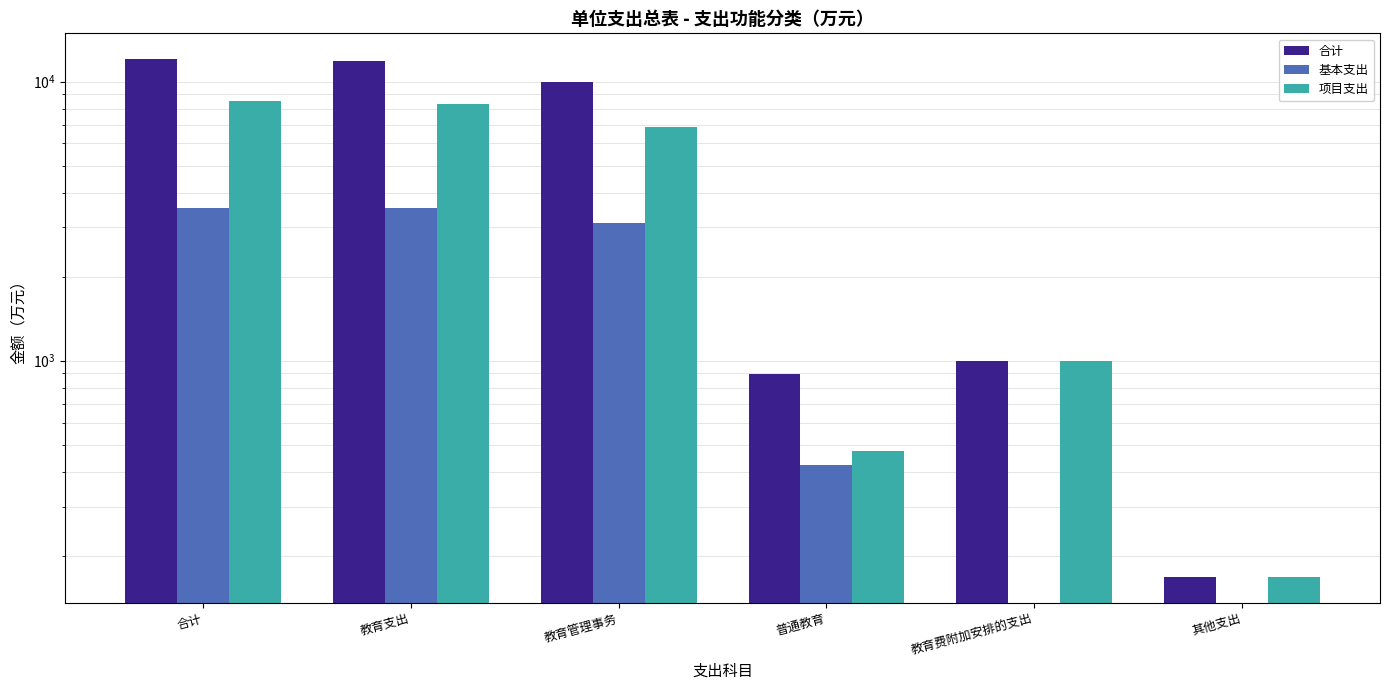

Rank the categories by 项目支出 value from lowest to highest.

其他支出, 普通教育, 教育费附加安排的支出, 教育管理事务, 教育支出, 合计